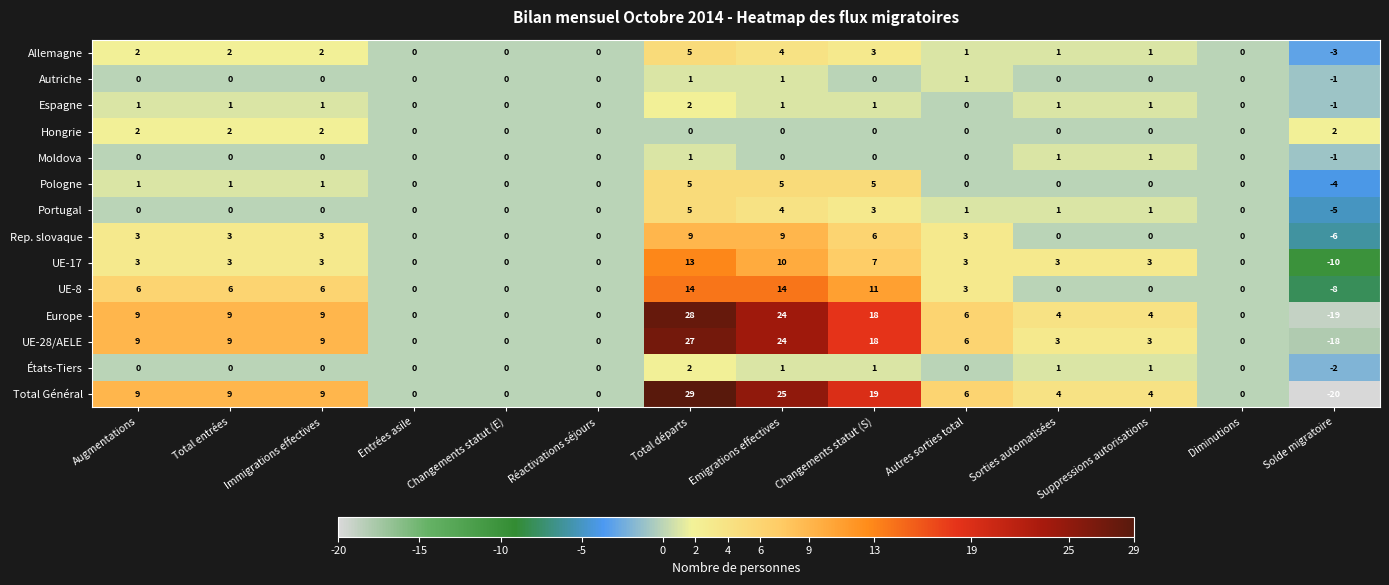

What is the spread (max minus min) of values at Suppressions autorisations?

4